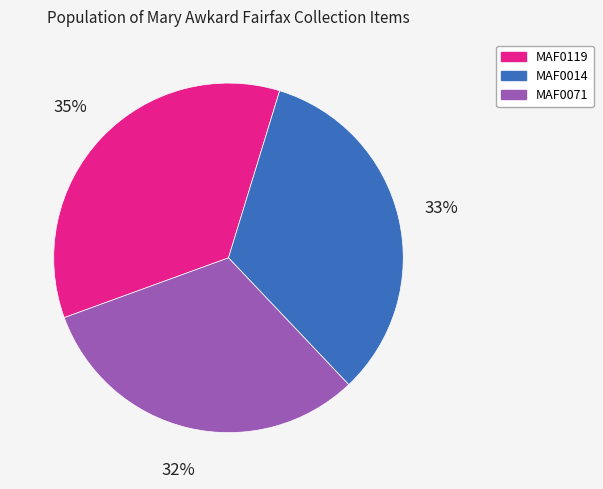

The MAF0071 slice represents 32% of the pie. True or false?

True